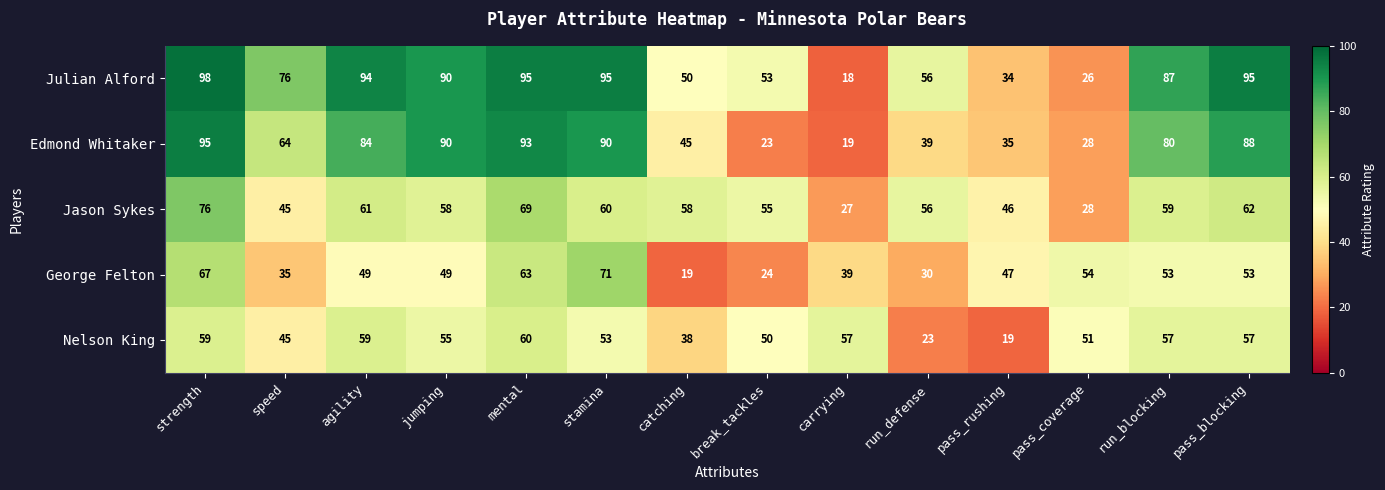

Rank the series at agility from lowest to highest value.

George Felton, Nelson King, Jason Sykes, Edmond Whitaker, Julian Alford